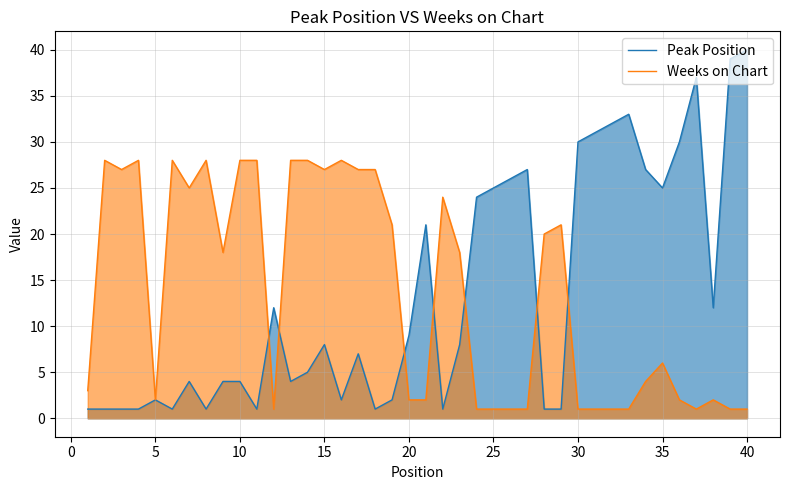

Does the chart have visible grid lines?

Yes